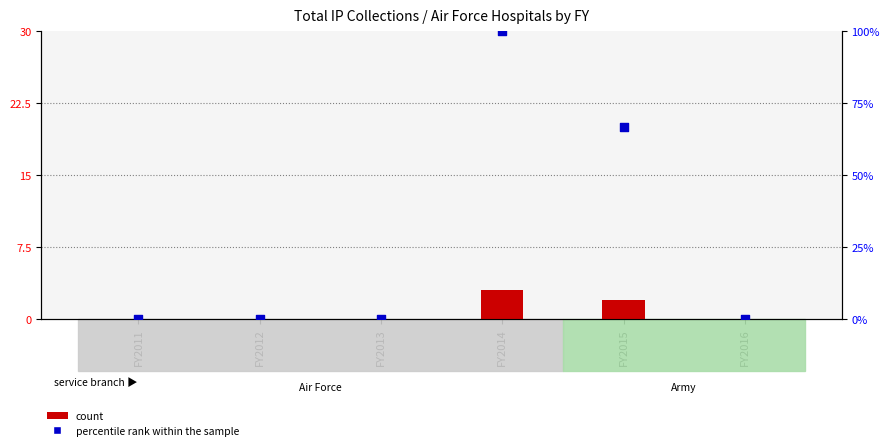

Which series has the largest total across all categories?

percentile rank within the sample